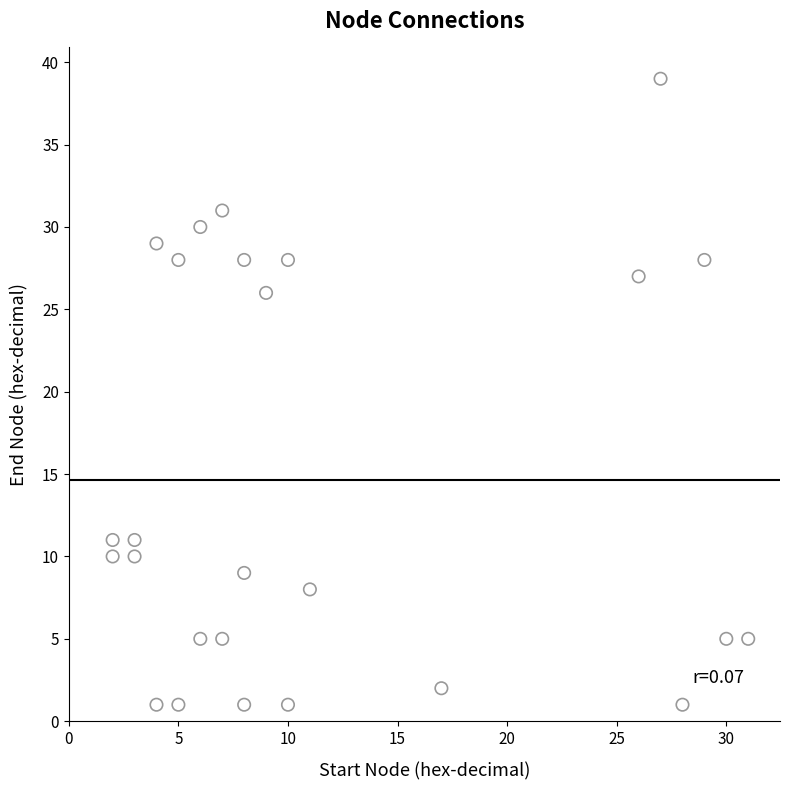

What Y value in the scatter plot is closest to 20?

26